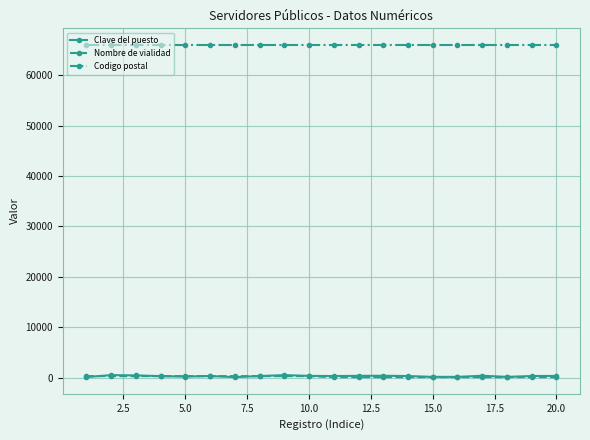

What is the difference between the second highest and second lowest values in the Clave del puesto series?

387